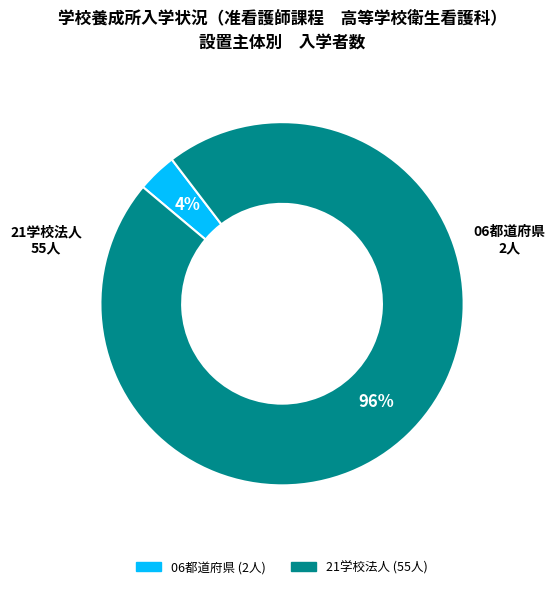

Between 21学校法人 and 06都道府県, which is larger?

21学校法人